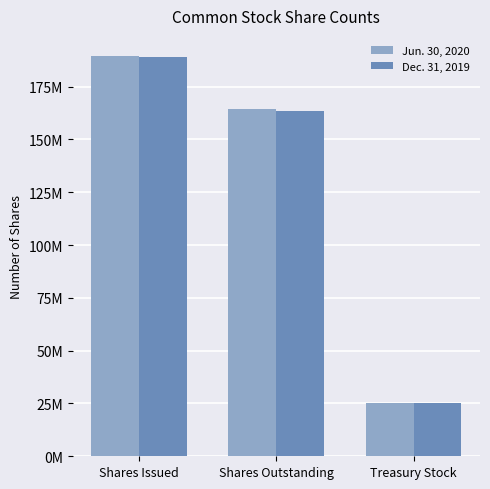

Which series has the largest range (max minus min)?

Jun. 30, 2020